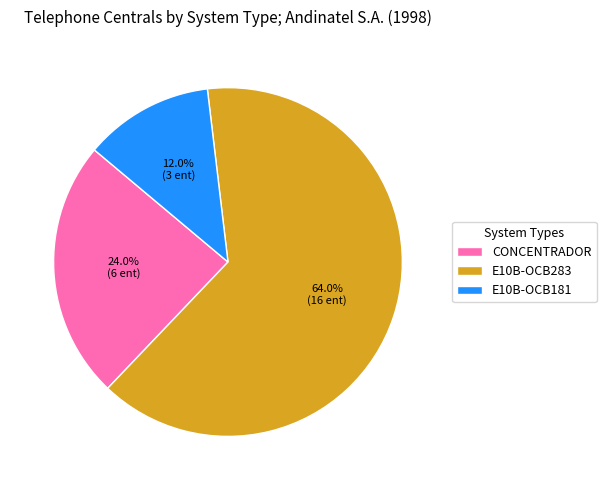

How many segments does this pie chart have?

3